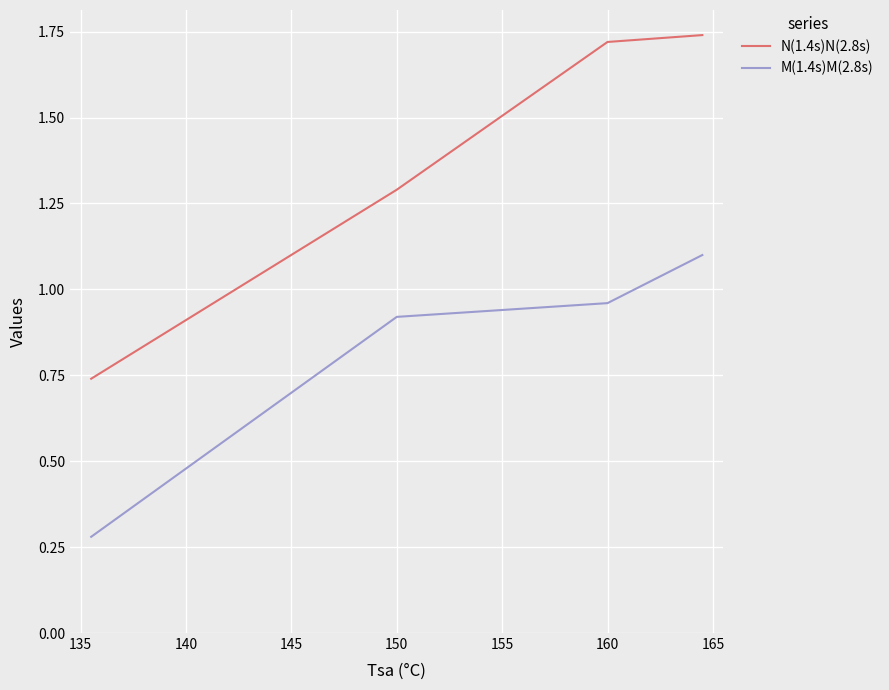

True or false: M(1.4s)M(2.8s) and N(1.4s)N(2.8s) intersect in this chart.

False